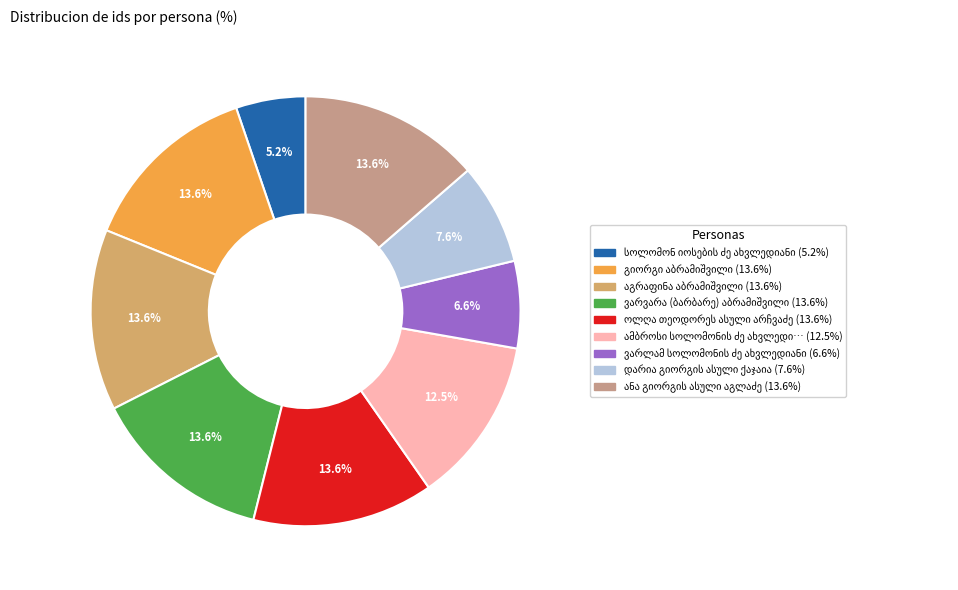

What percentage is NOT represented by გიორგი აბრამიშვილი?

86.4%